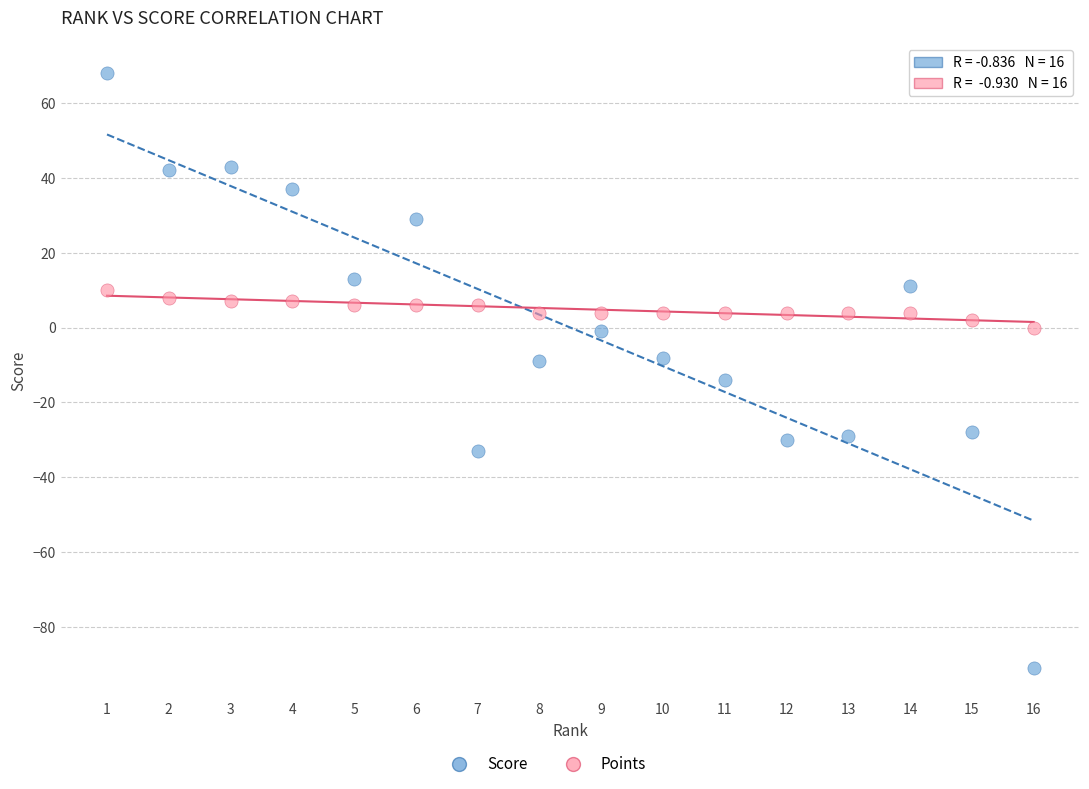

Across all data points, what is the range of X values (max minus min)?

15